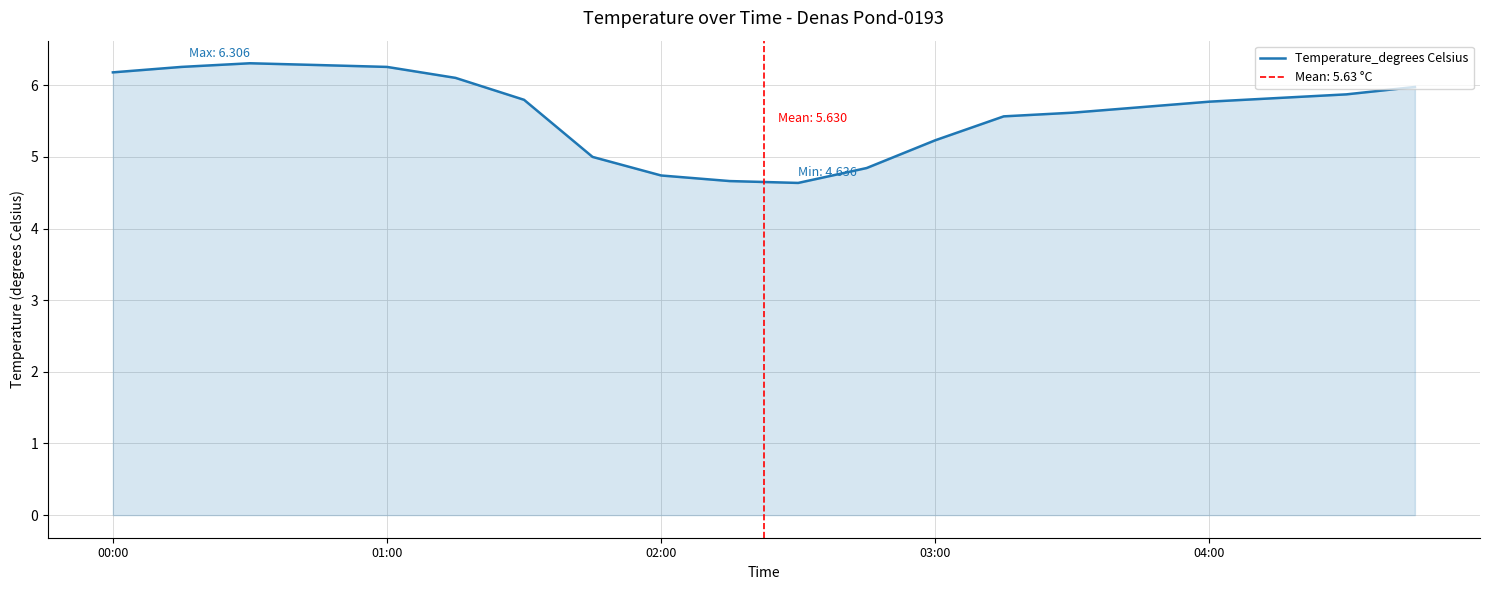

True or false: Temperature_degrees Celsius has a value of 5.2 at 03:00.

True